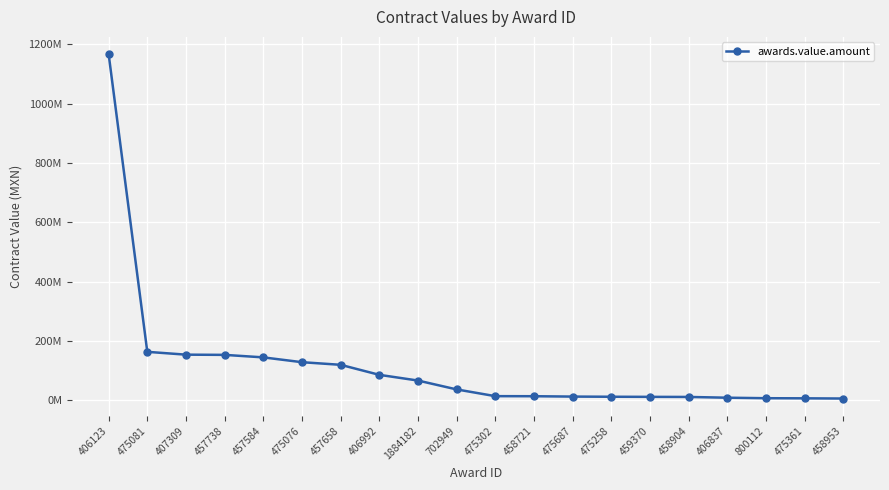

Does the chart have visible grid lines?

Yes